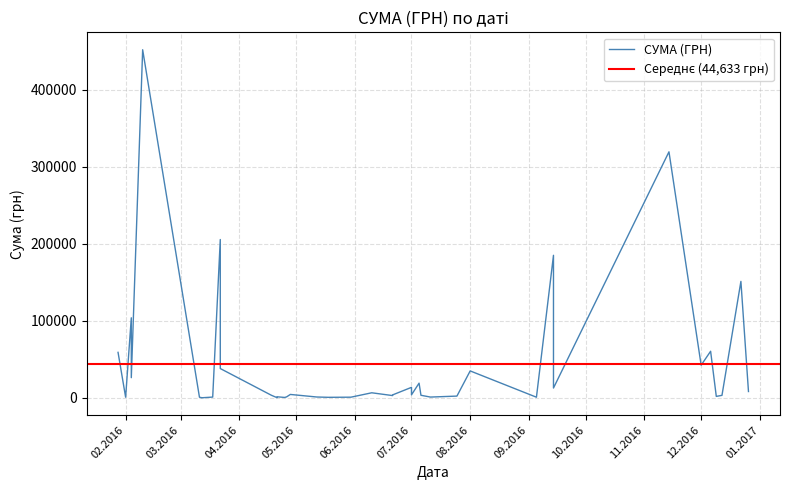

What is the minimum value shown in the chart?

250.0